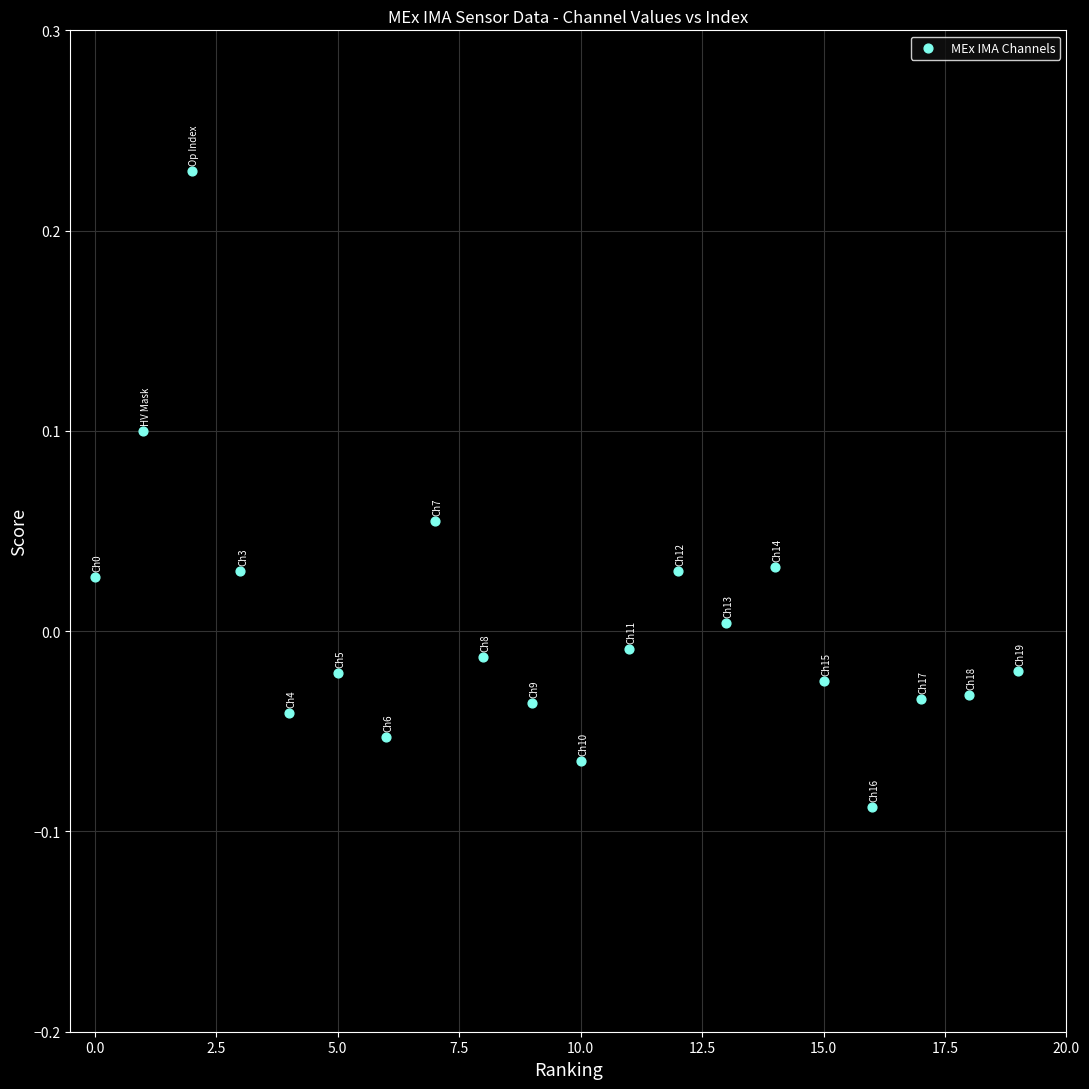

What is the range of Y values (max minus min)?

0.3